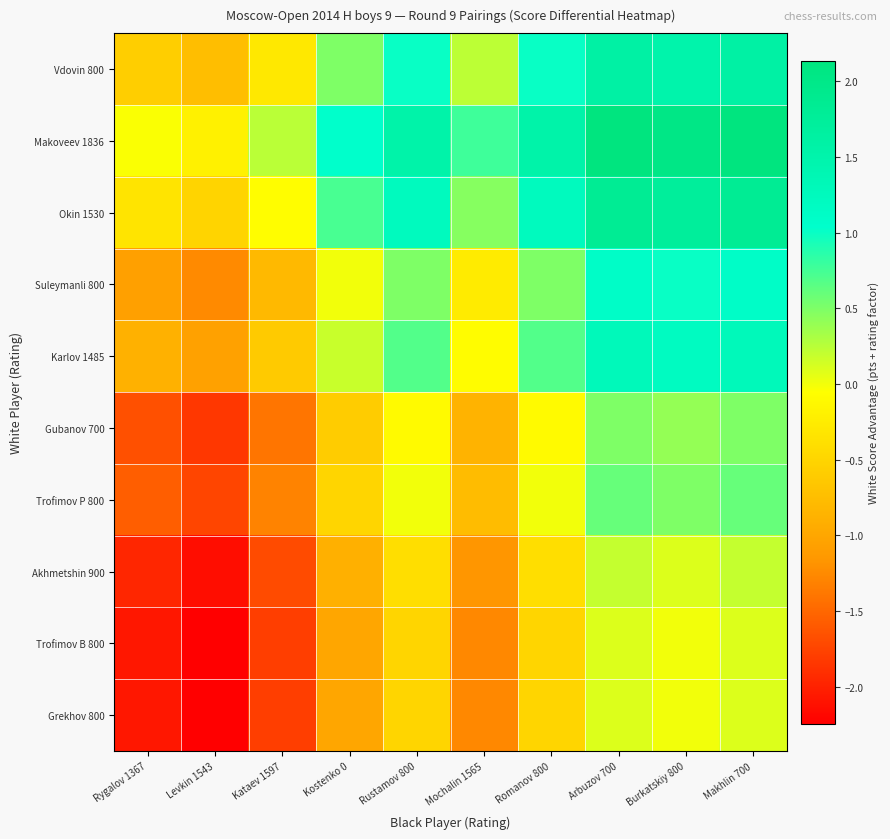

Rank the series at Rygalov 1367 from lowest to highest value.

Trofimov B 800, Grekhov 800, Akhmetshin 900, Gubanov 700, Trofimov P 800, Suleymanli 800, Karlov 1485, Vdovin 800, Okin 1530, Makoveev 1836